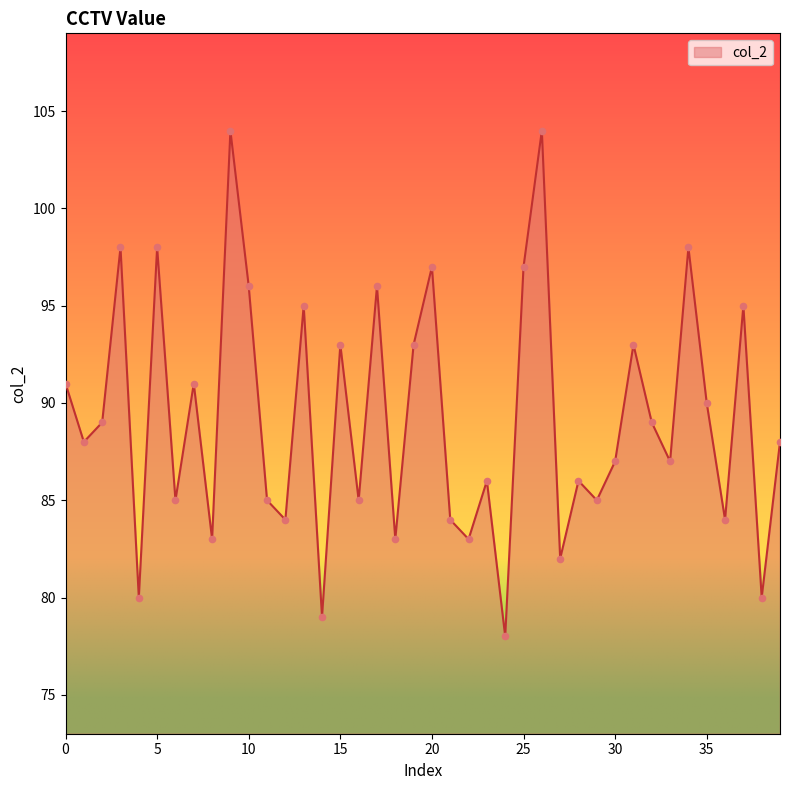

What is the difference between the maximum and minimum values?

26